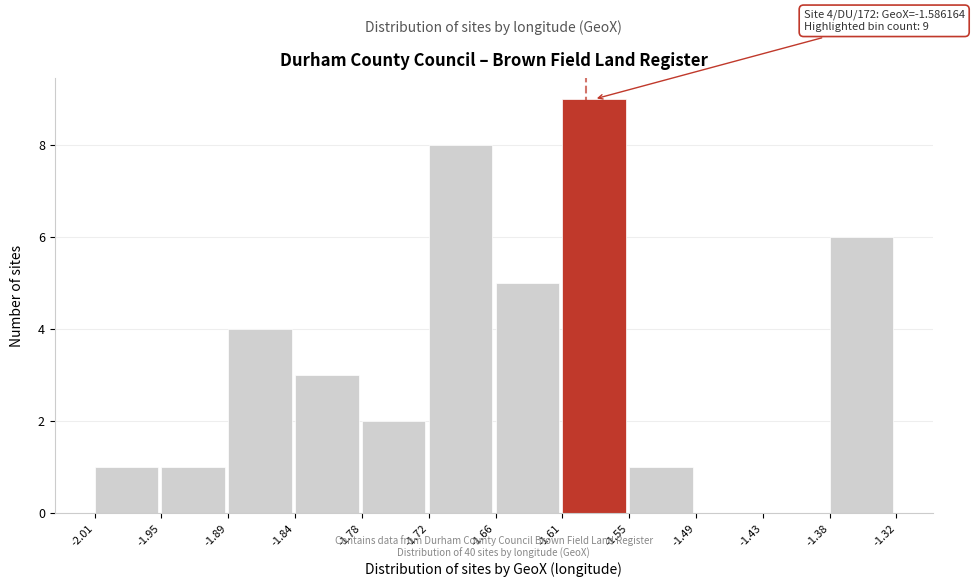

Which range on the x-axis has the tallest bar?

-1.61 to -1.55